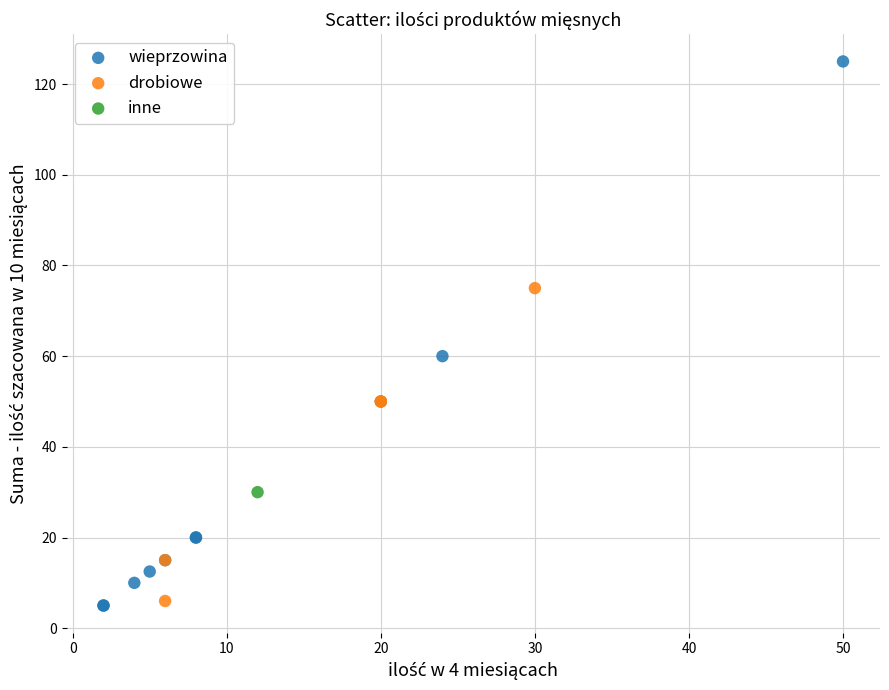

Which series reaches the maximum Y coordinate?

wieprzowina